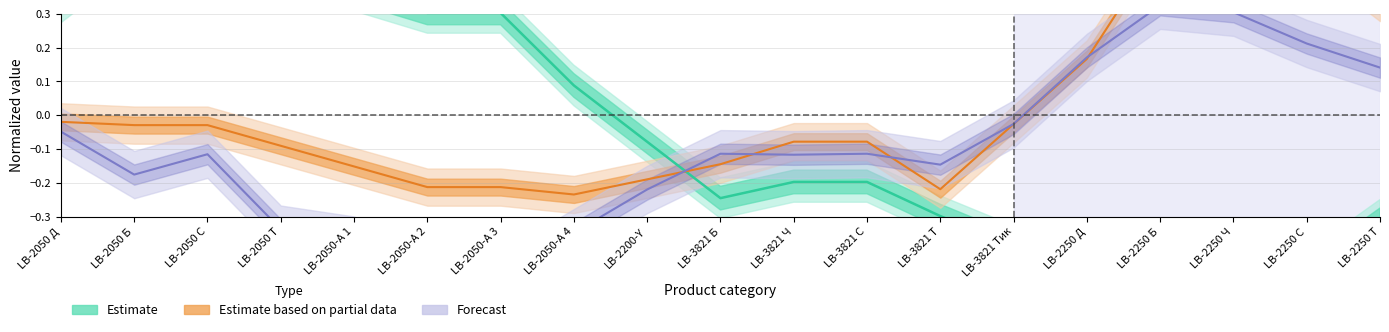

What is the difference between the Forecast values at LB-3821 С and LB-3821 Тик?

0.1